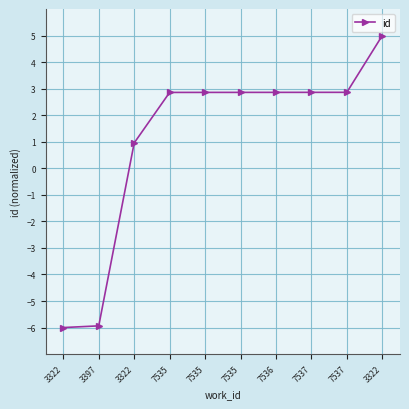

Reading right to left, what are all the values shown in this chart?

3322=5.0	7537=2.9	7537=2.9	7536=2.9	7535=2.9	7535=2.9	7535=2.9	3322=1.0	3397=-5.9	3322=-6.0